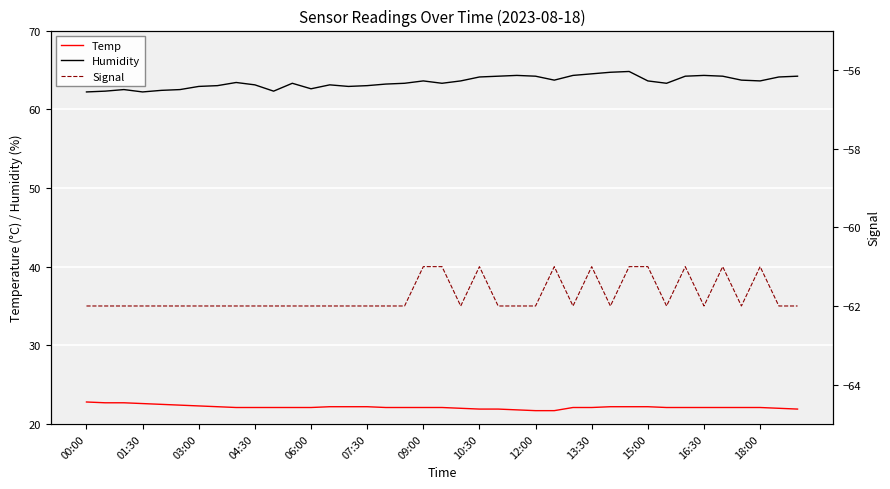

At which label does Humidity reach its peak?

29